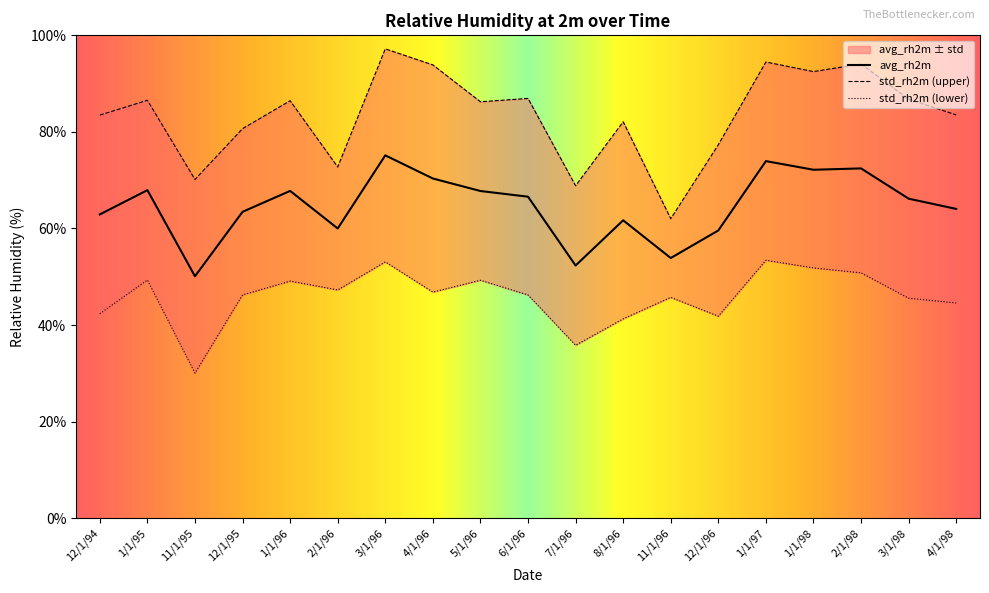

True or false: the data has more than 0 interior local peaks.

True